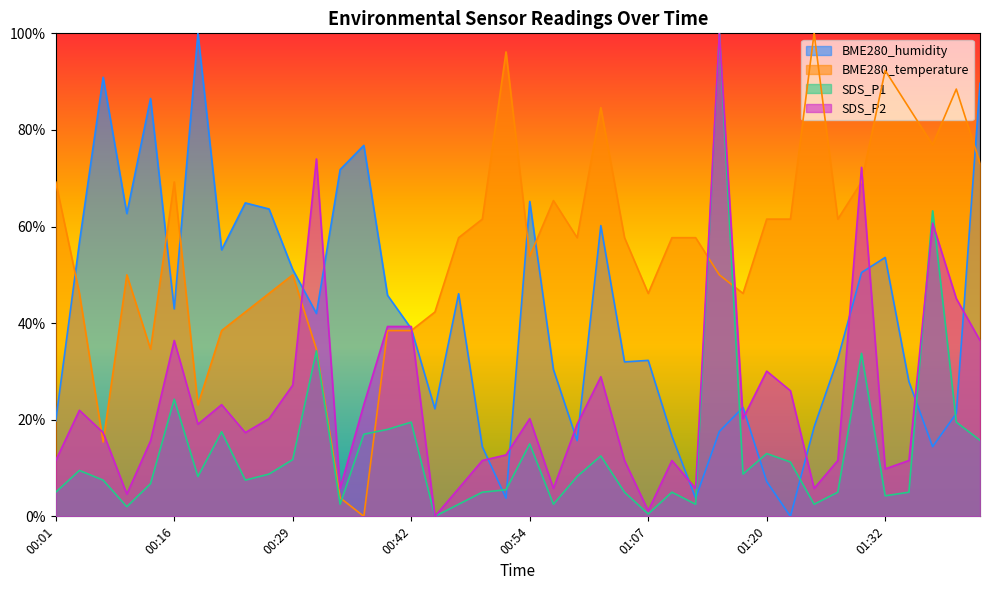

What is the spread (max minus min) of values at 01:22?

0.6